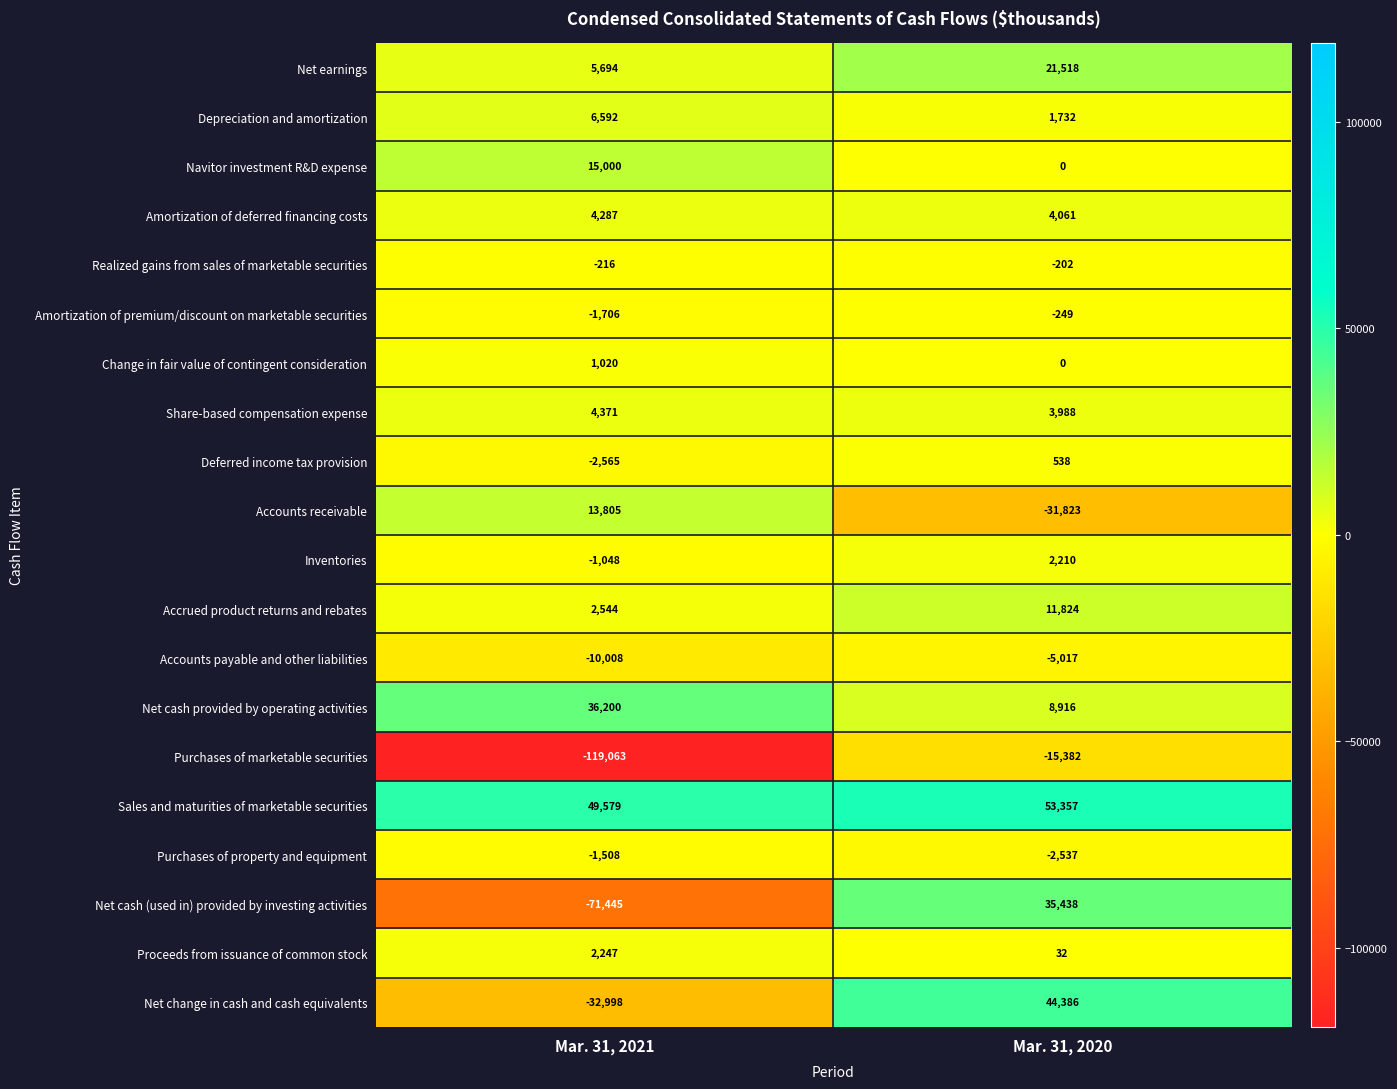

What is the average value of the Net change in cash and cash equivalents series?

5694